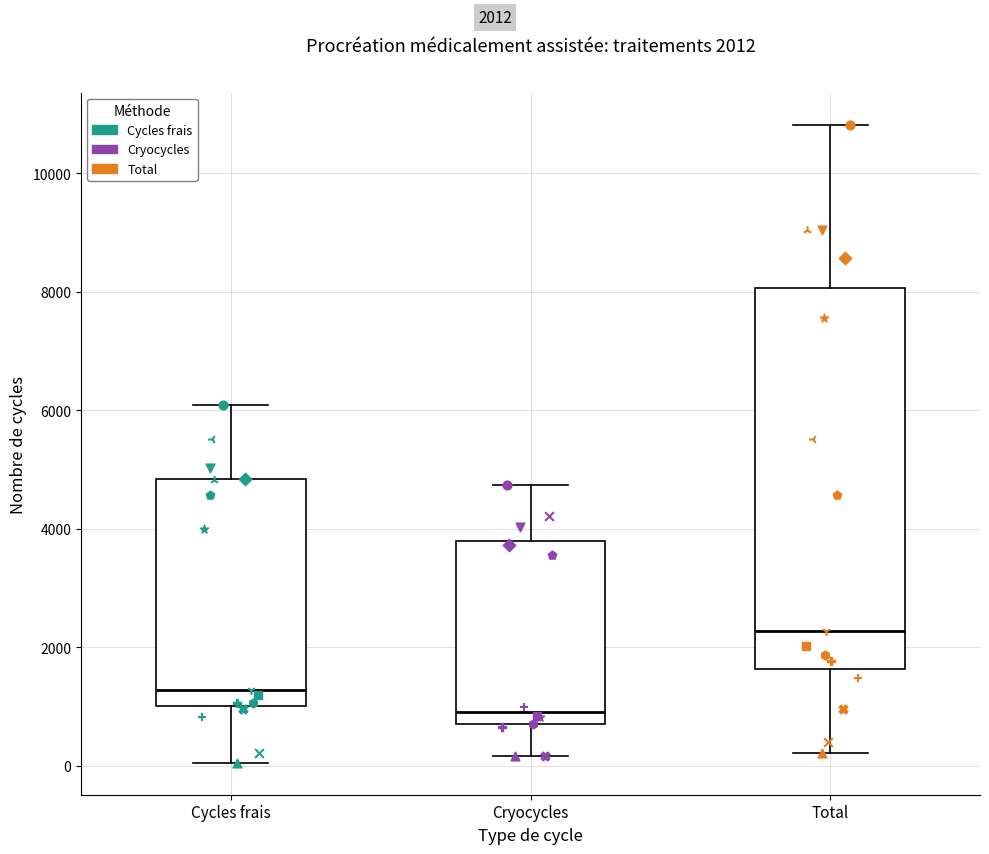

Which box has the highest median line?

Total